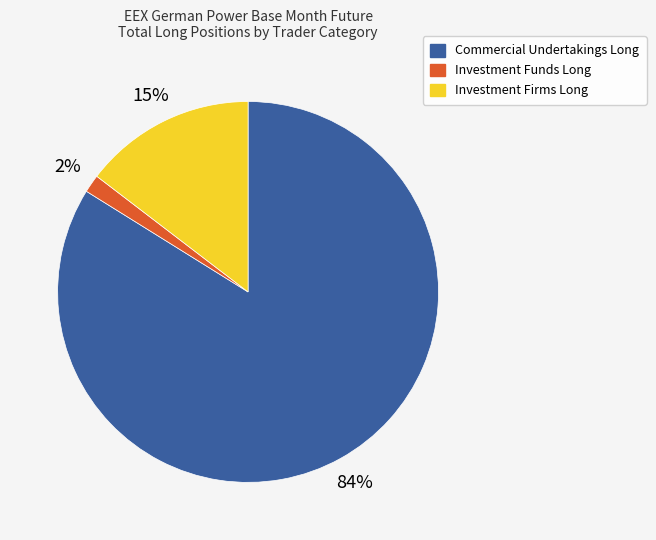

How many slices are in this pie chart?

3